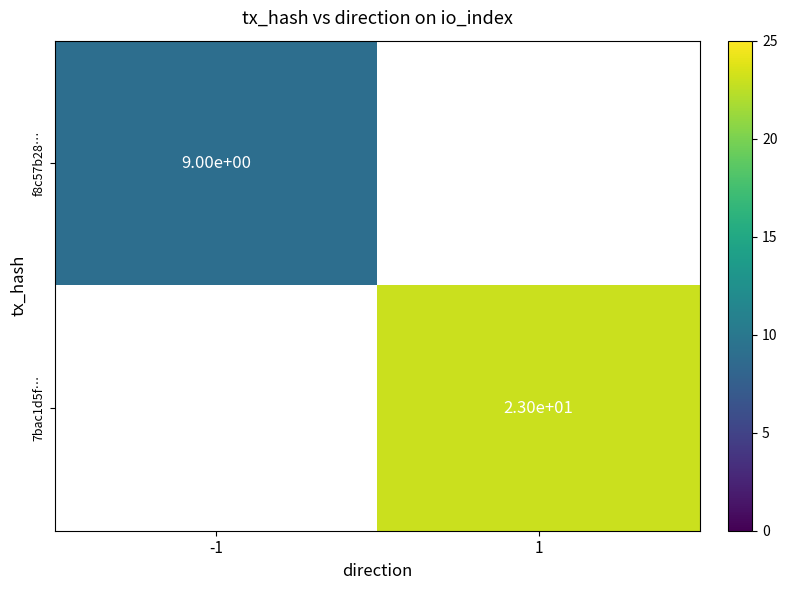

How many categories are shown in the chart?

2